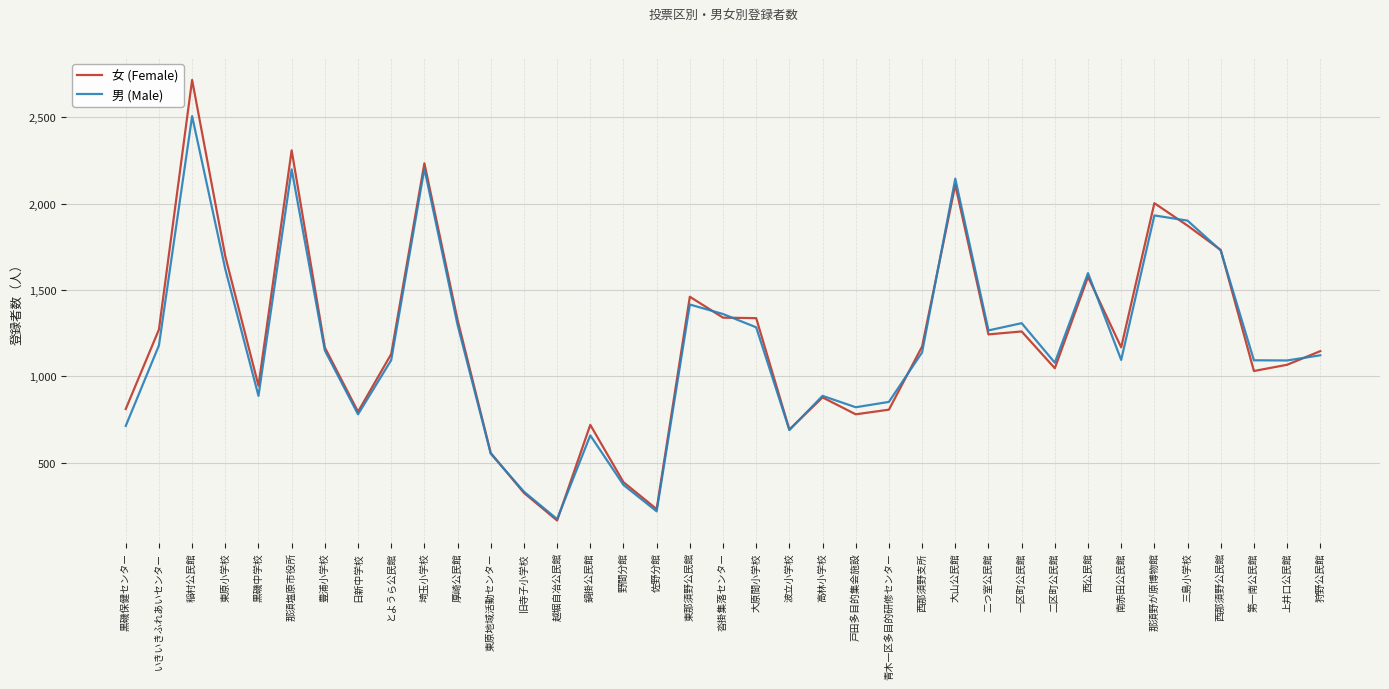

Which series changed the most between 那須塩原市役所 and 鍋掛公民館?

女 (Female)